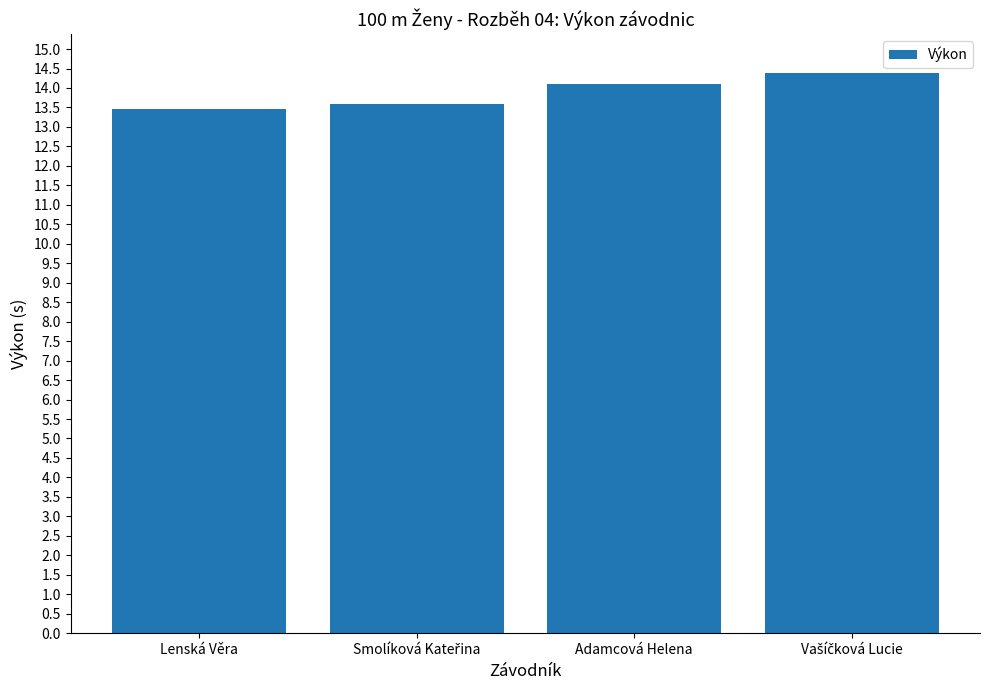

Is it true that the value at Adamcová Helena is 14.1?

True